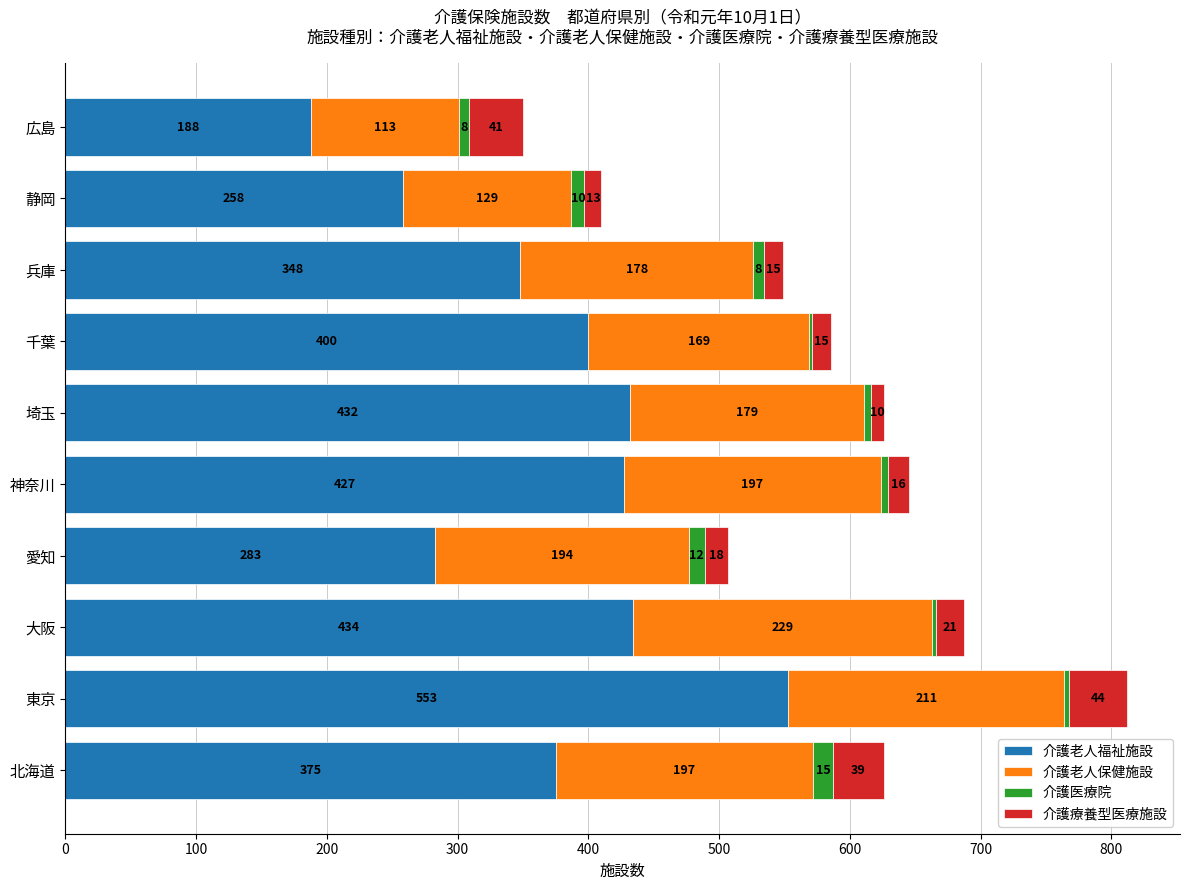

At which label is 介護老人福祉施設 closest to 370?

北海道